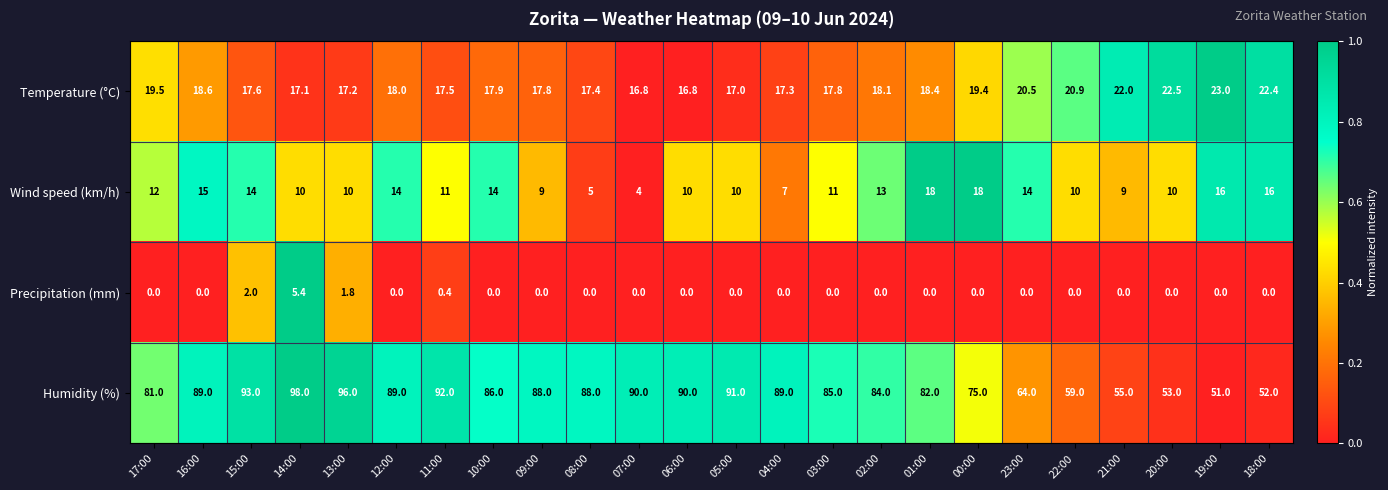

The Humidity (%) series shows 70.5 at 19:00. True or false?

False